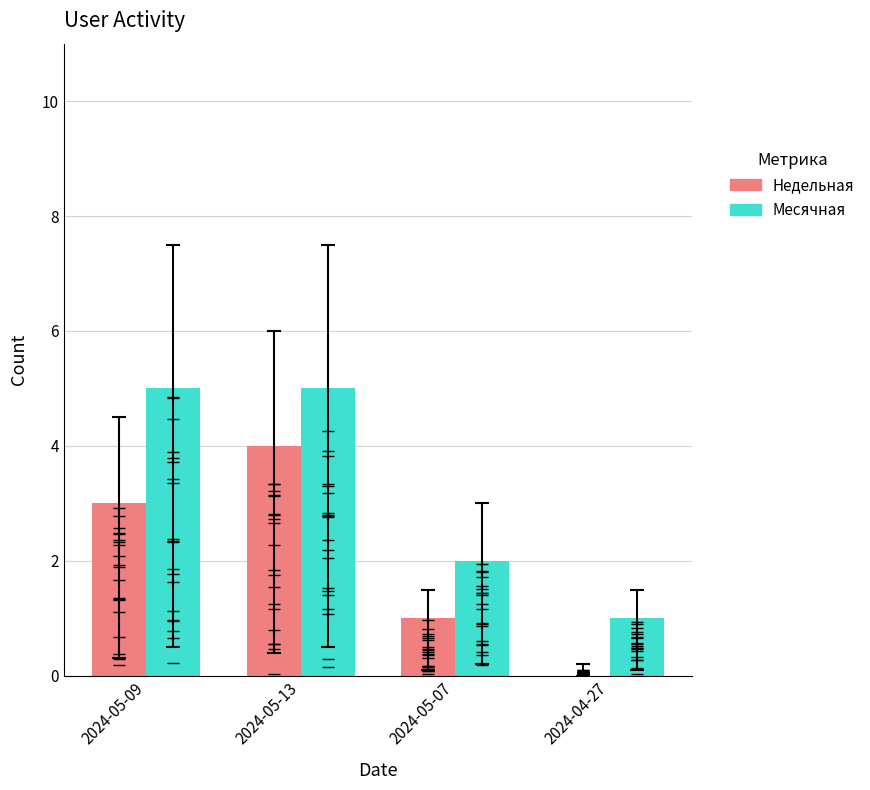

What is the sum of all Недельная values?

8